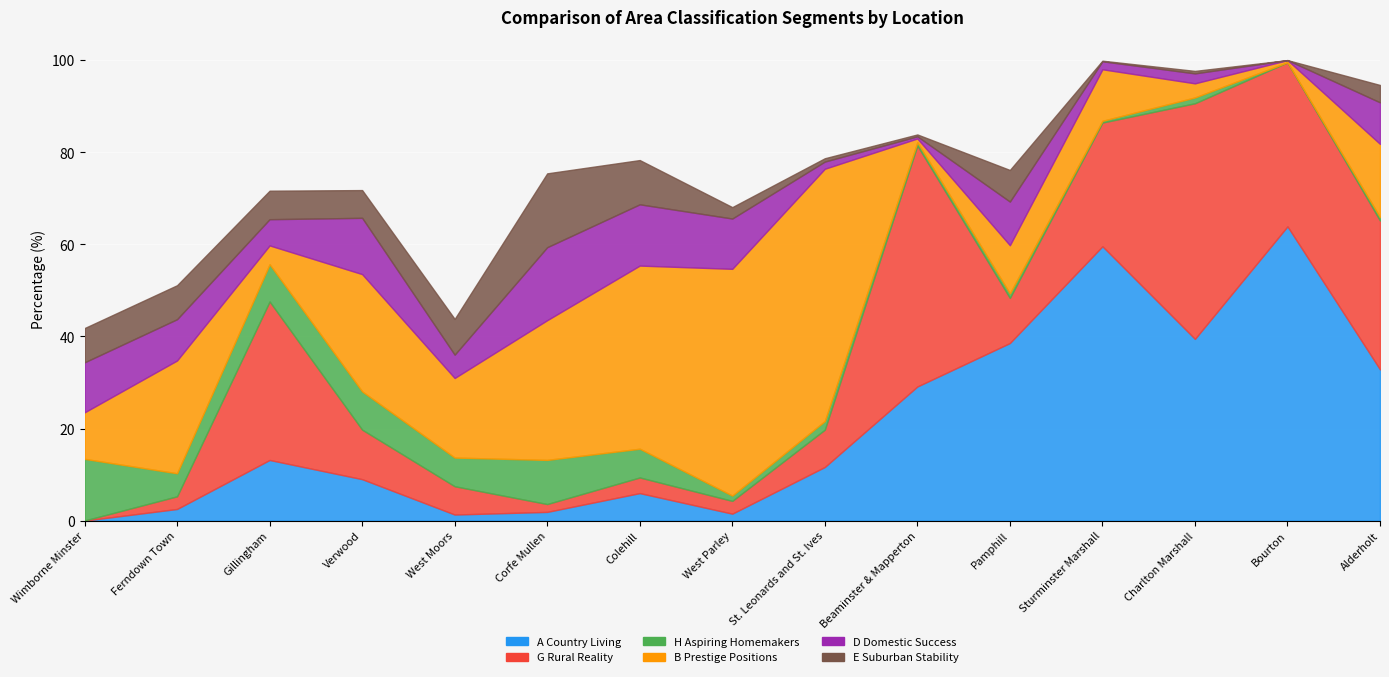

What is the maximum value shown in the chart?

63.9